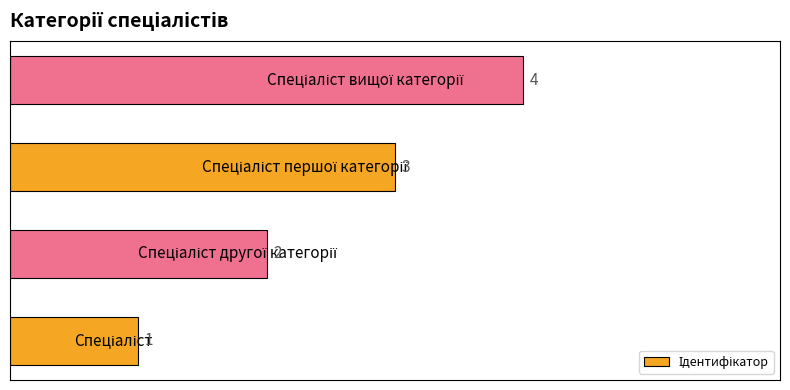

Count the values in the range 2 to 4.

3